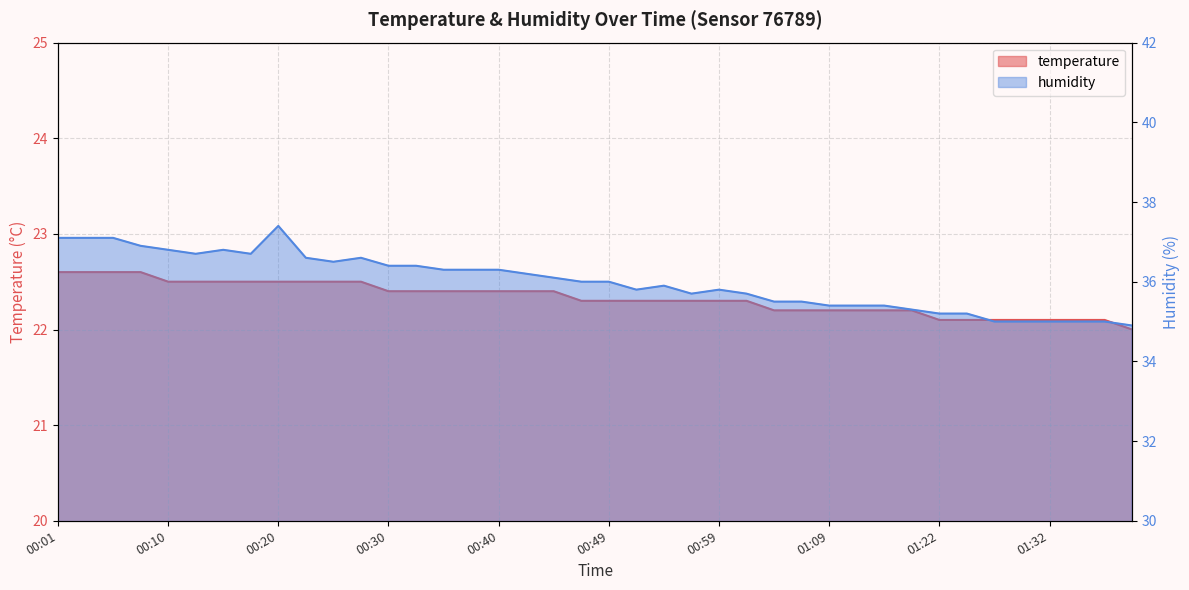

Where does the humidity series first go above 36?

00:01